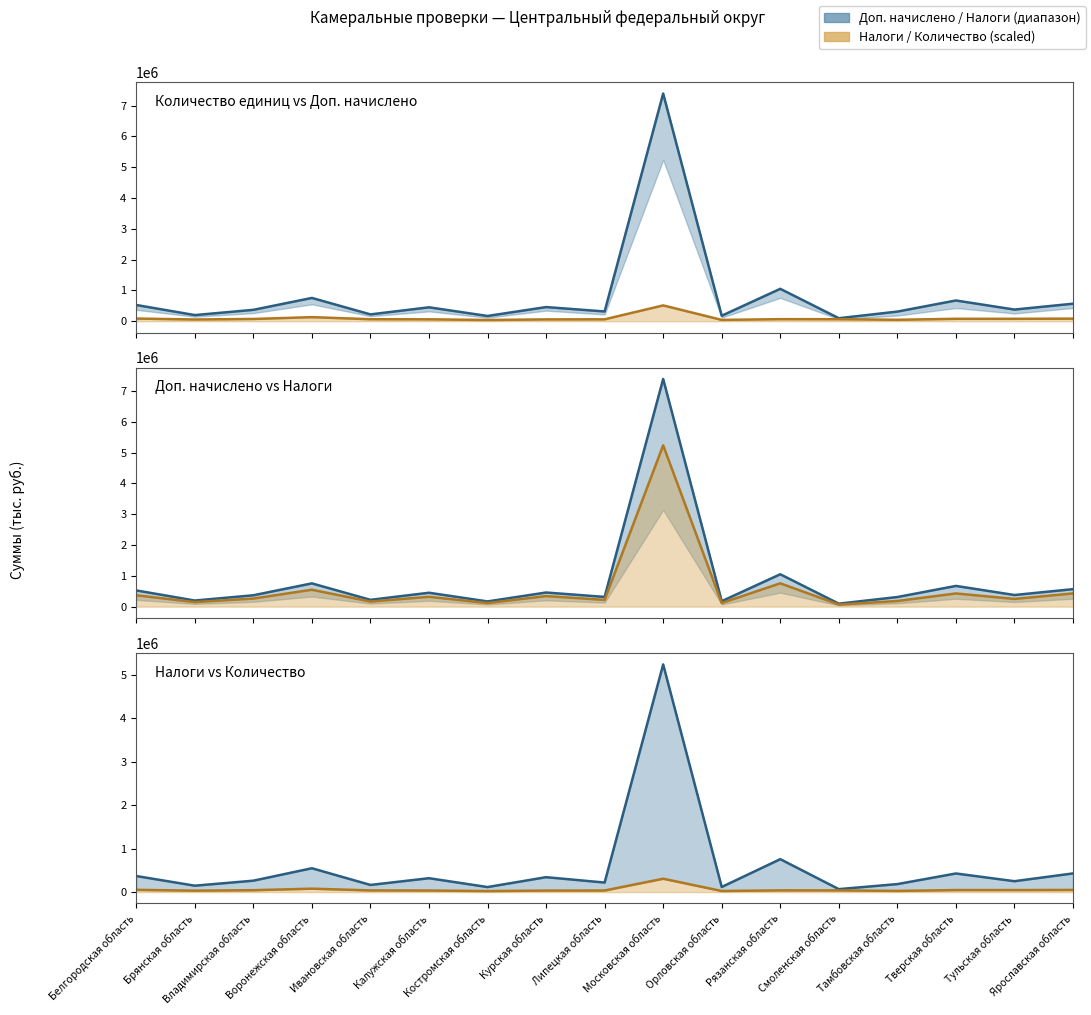

Is the value of в т.ч. налогов (line) at Тверская область greater than the value of Доп. начислено платежей (line) at Ивановская область?

Yes